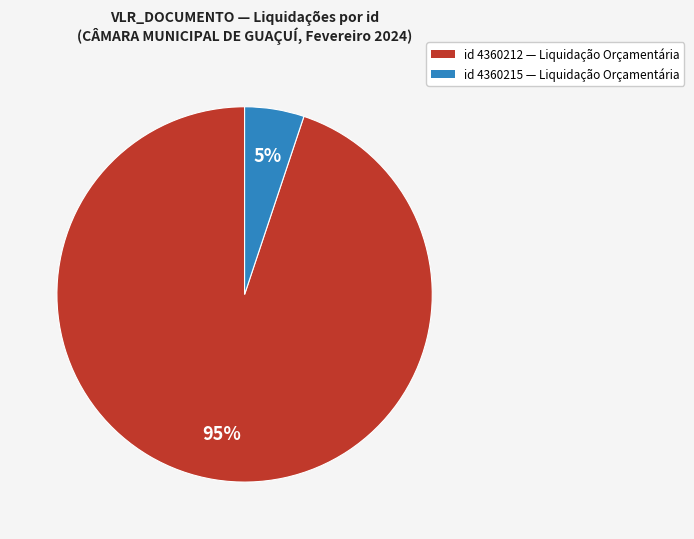

Does any single category account for the majority?

Yes